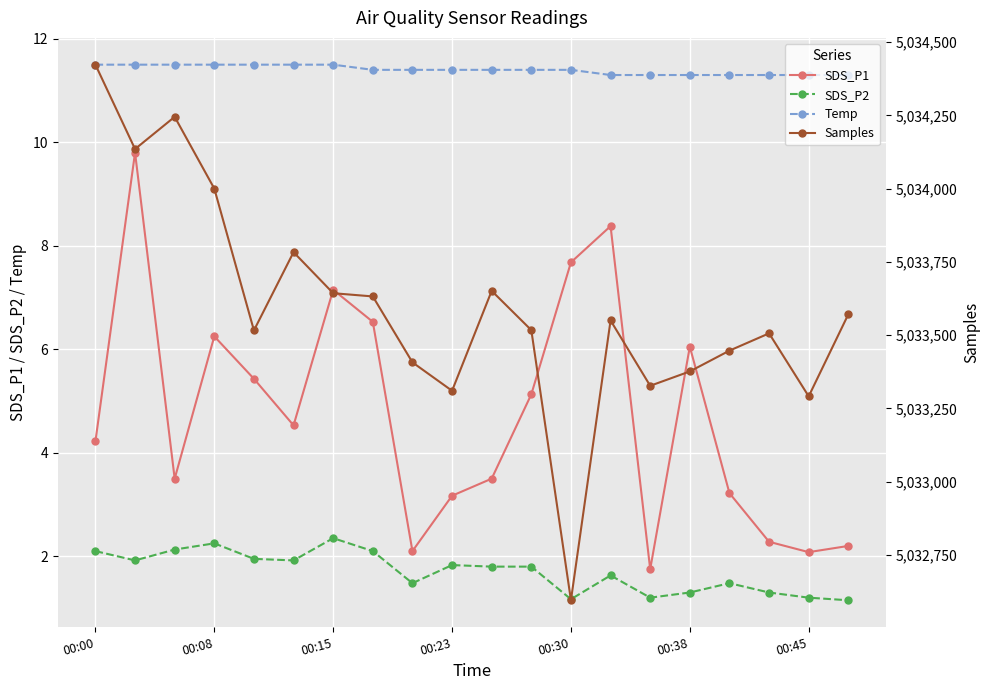

The SDS_P1 series shows 7.7 at 00:30. True or false?

True